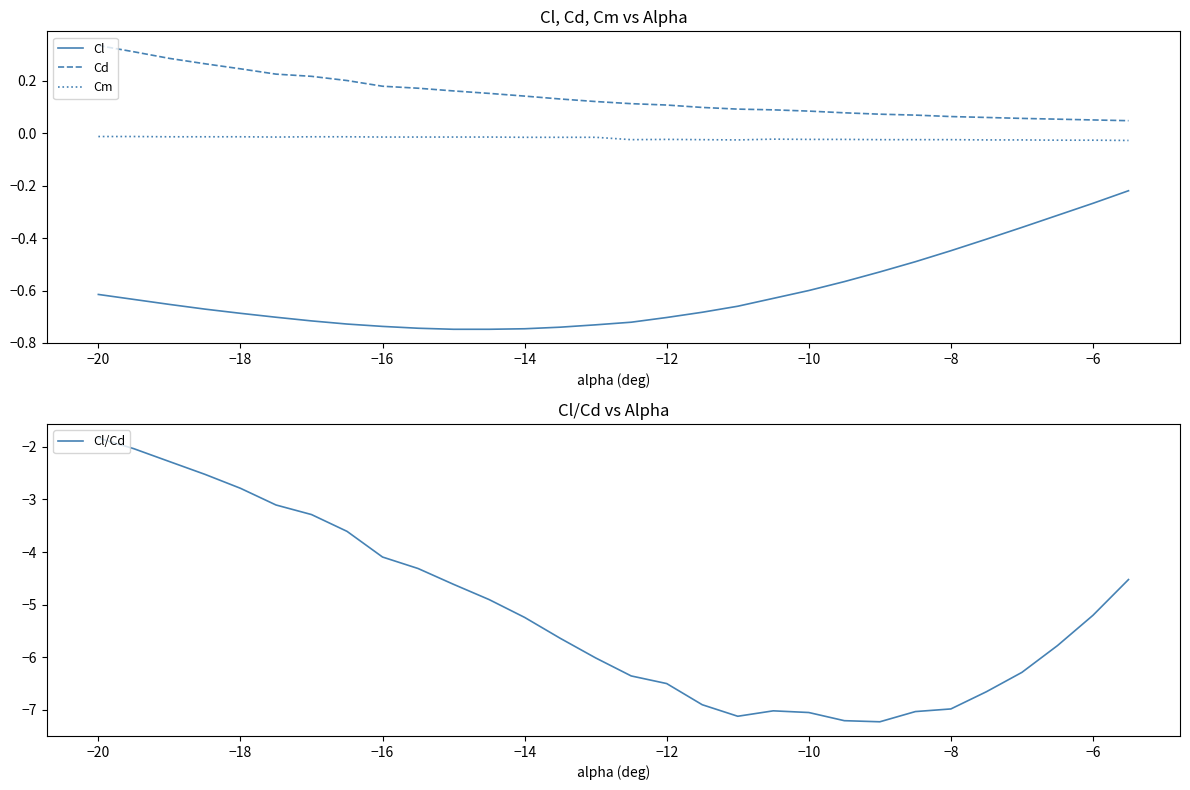

True or false: Cl and Cm cross at least once.

False